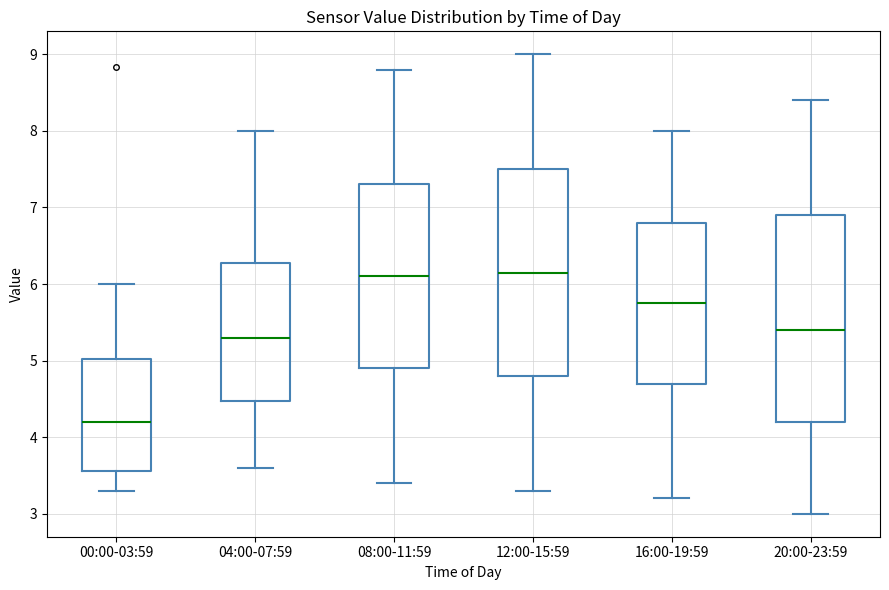

Where does the lower whisker of the box for 00:00-03:59 end on the y-axis? The values are not printed on the chart, so give them approximately, as read against the axis.

3.3